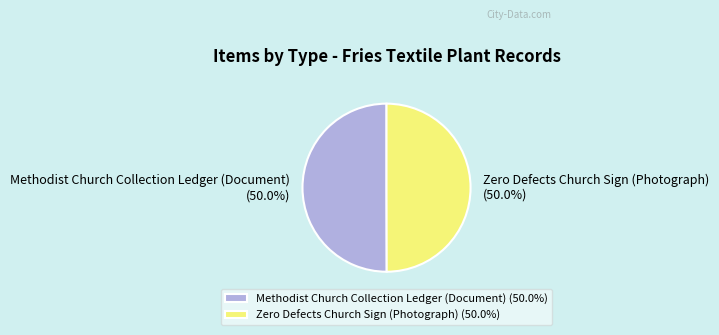

Count the number of slices in the pie.

2